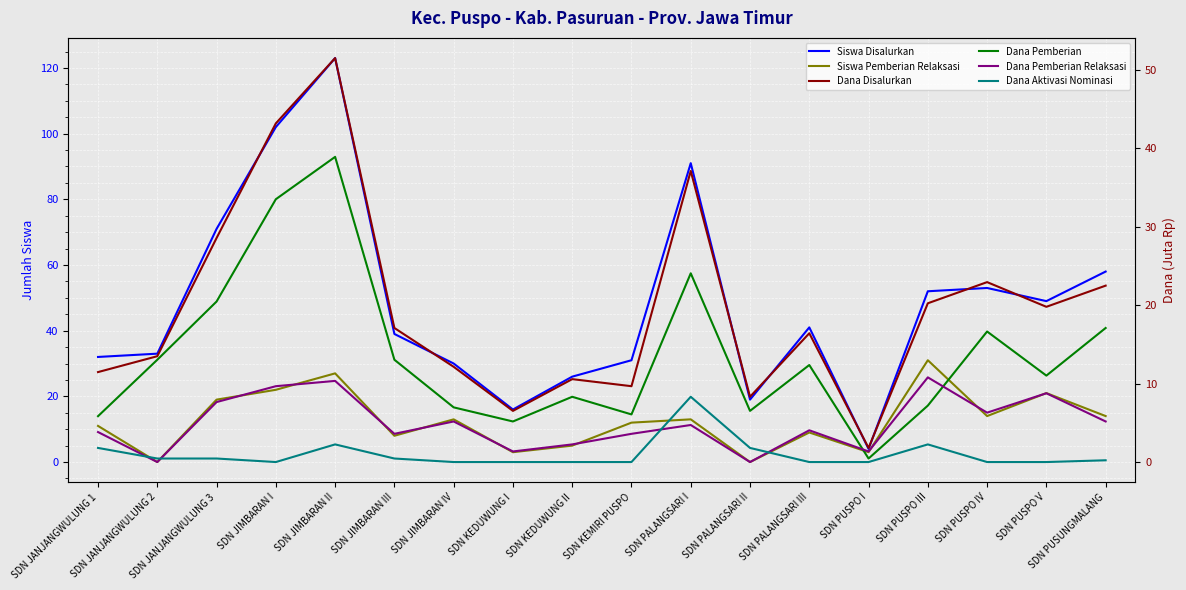

The Siswa Disalurkan series shows 58.0 at SDN PUSUNGMALANG. True or false?

True